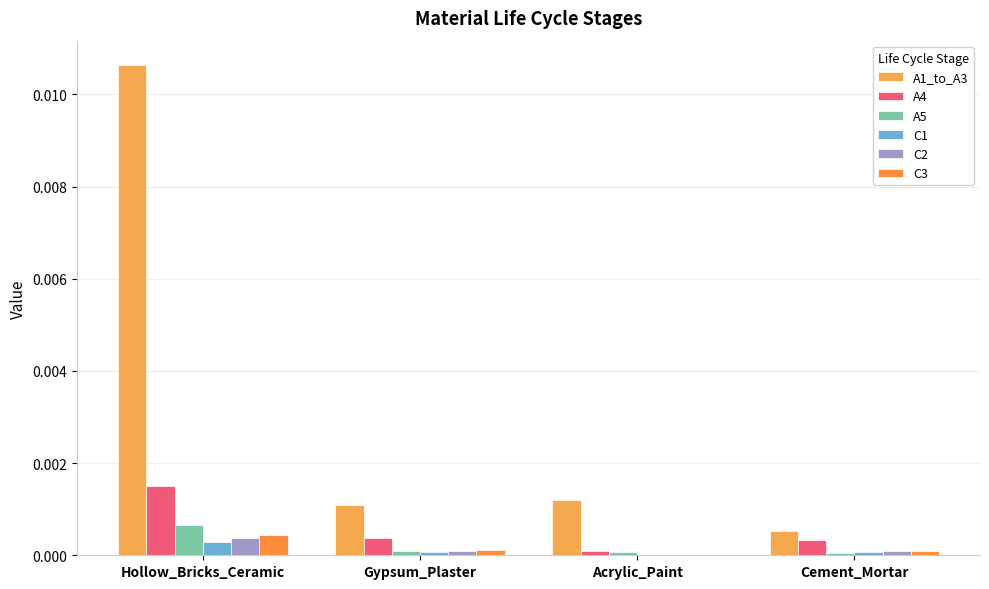

How many groups of bars are there?

4